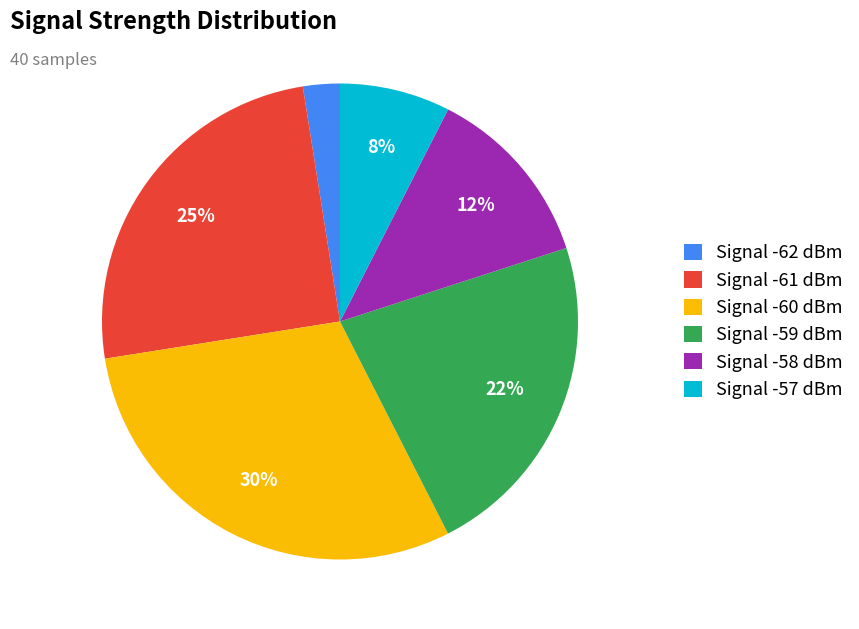

To the nearest percent, what percentage of the pie is Signal -59 dBm?

22%